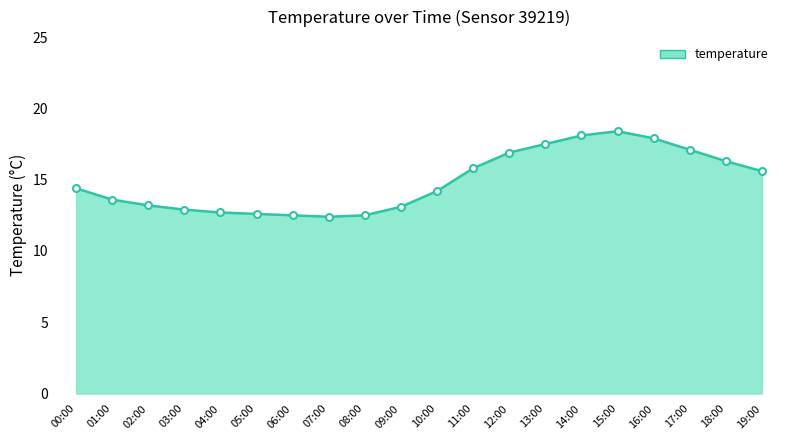

What is the difference between the maximum and minimum values?

6.0